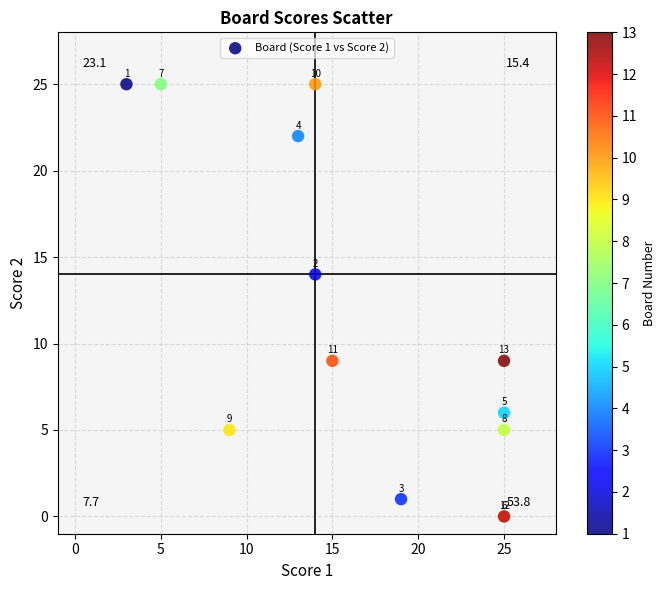

What Y value in the scatter plot is closest to 12?

14